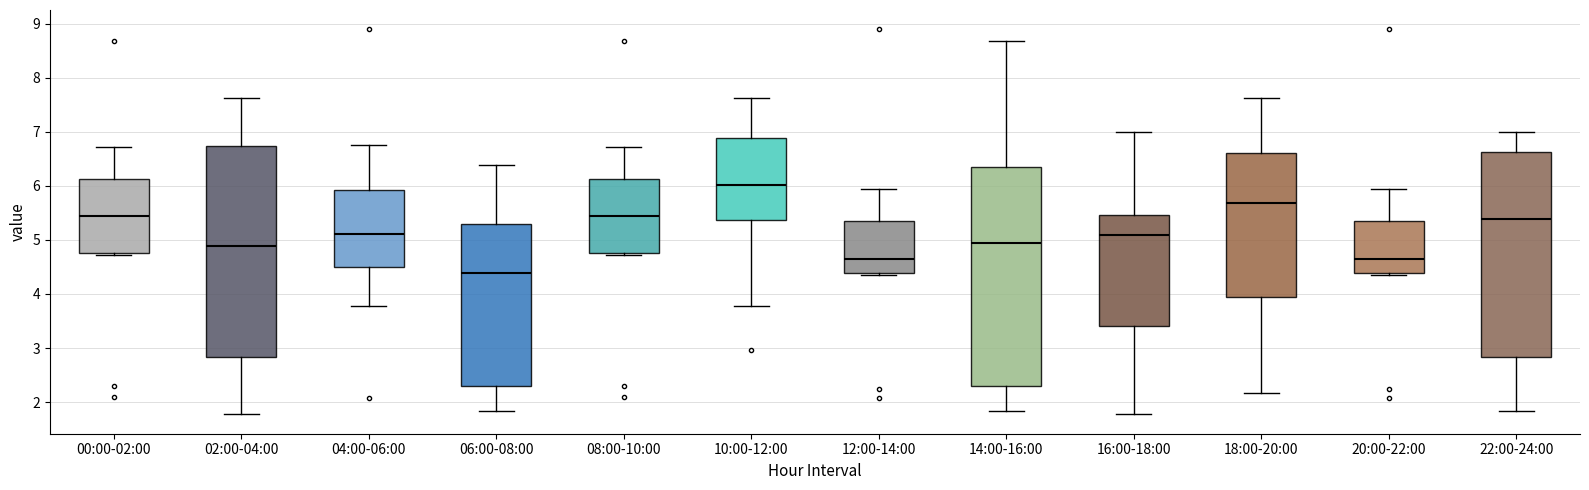

Reading left to right, read every box against the y-axis: the position of its median line, the range the box covers, and the ends of its whiskers. The values are not printed on the chart, so give them approximately, as read against the axis.

00:00-02:00: median 5.4, box 4.8 to 6.1, whiskers 4.7 to 6.7
02:00-04:00: median 4.9, box 2.8 to 6.7, whiskers 1.8 to 7.6
04:00-06:00: median 5.1, box 4.5 to 5.9, whiskers 3.8 to 6.8
06:00-08:00: median 4.4, box 2.3 to 5.3, whiskers 1.8 to 6.4
08:00-10:00: median 5.4, box 4.8 to 6.1, whiskers 4.7 to 6.7
10:00-12:00: median 6.0, box 5.4 to 6.9, whiskers 3.8 to 7.6
12:00-14:00: median 4.7, box 4.4 to 5.3, whiskers 4.4 (just below the box's lower edge) to 6.0
14:00-16:00: median 4.9, box 2.3 to 6.4, whiskers 1.8 to 8.7
16:00-18:00: median 5.1, box 3.4 to 5.5, whiskers 1.8 to 7.0
18:00-20:00: median 5.7, box 4.0 to 6.6, whiskers 2.2 to 7.6
20:00-22:00: median 4.7, box 4.4 to 5.3, whiskers 4.4 (just below the box's lower edge) to 6.0
22:00-24:00: median 5.4, box 2.8 to 6.6, whiskers 1.8 to 7.0